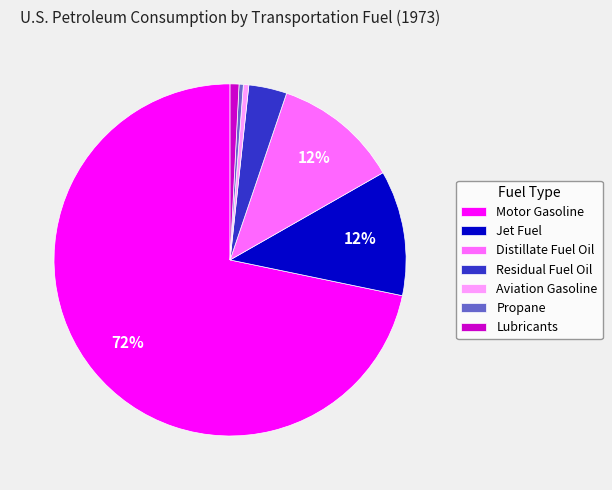

What is the largest slice in the pie chart?

Motor Gasoline